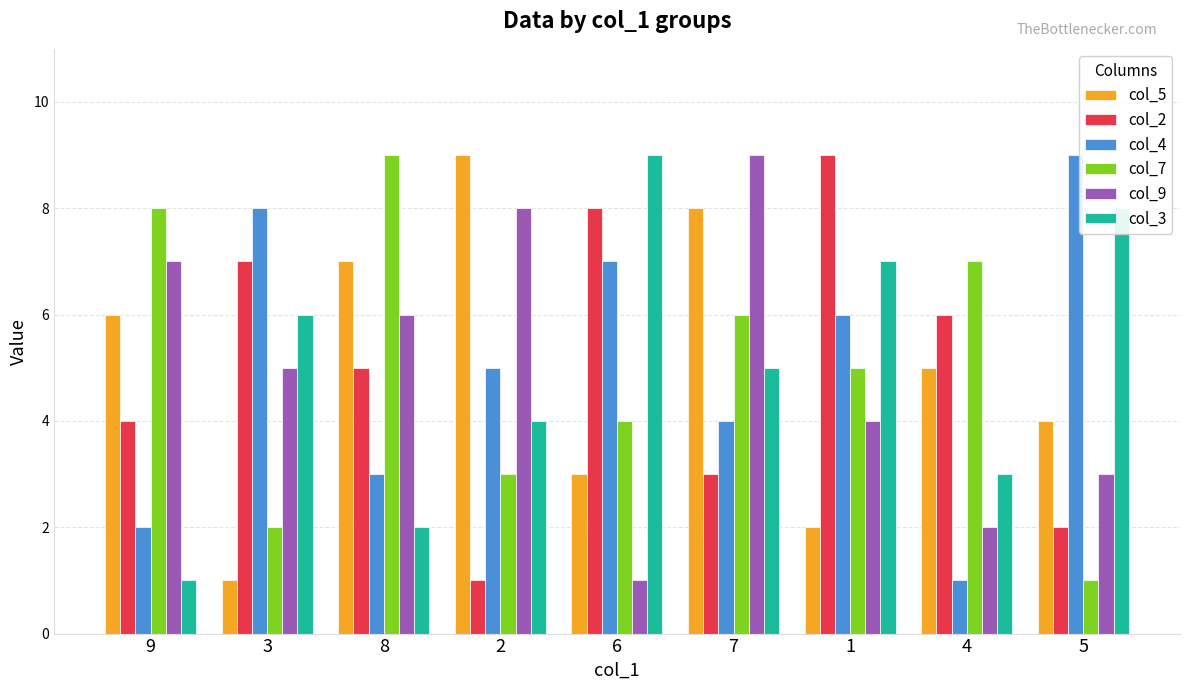

What are all the series names shown in the legend?

col_5, col_2, col_4, col_7, col_9, col_3